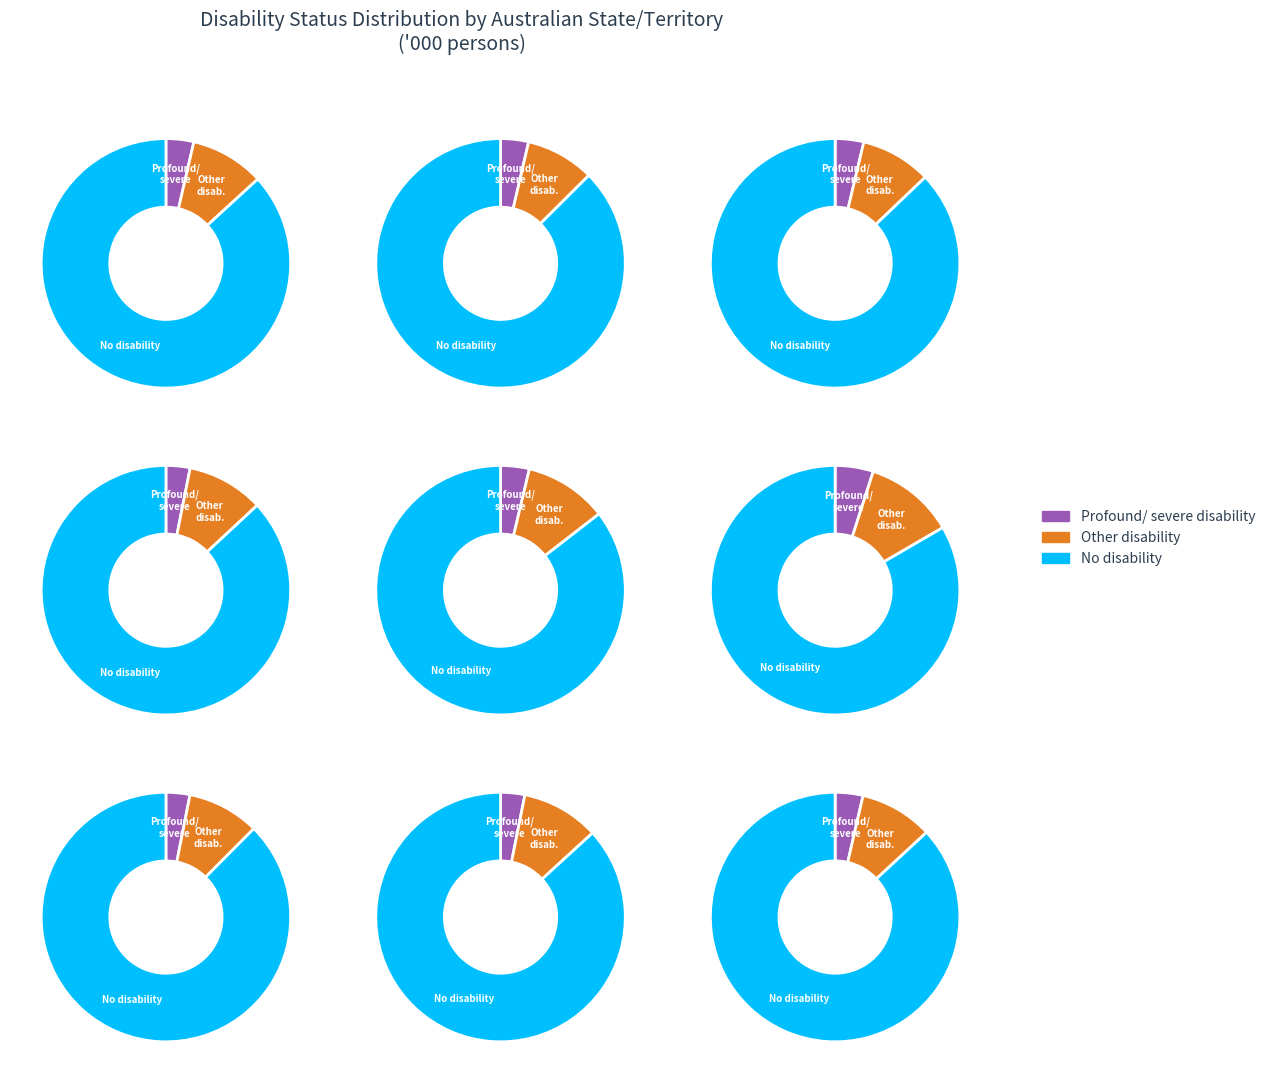

Between Profound/ severe disability and Other disability, which is larger?

Other disability